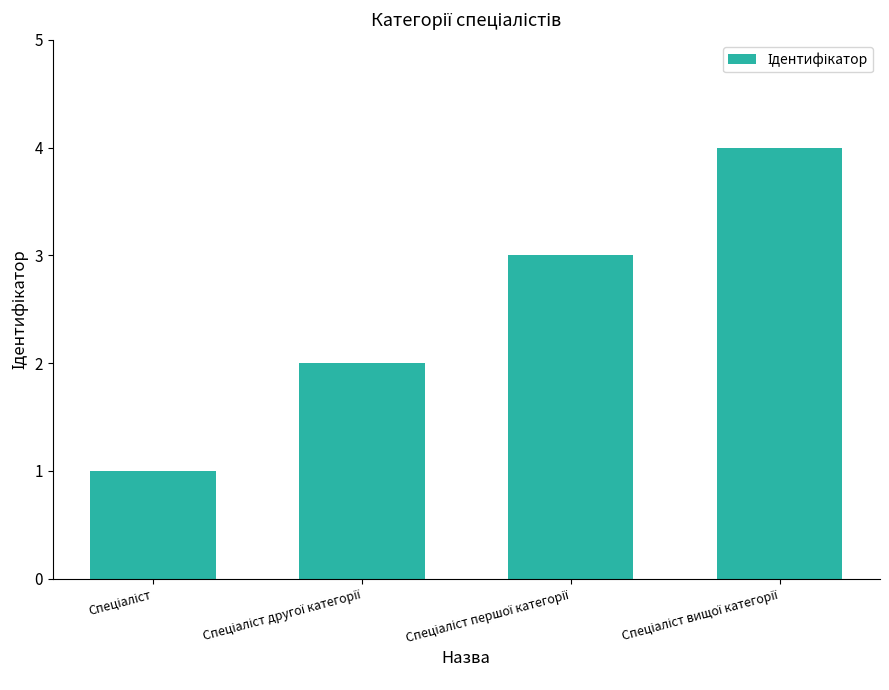

What is the sum of all values?

10